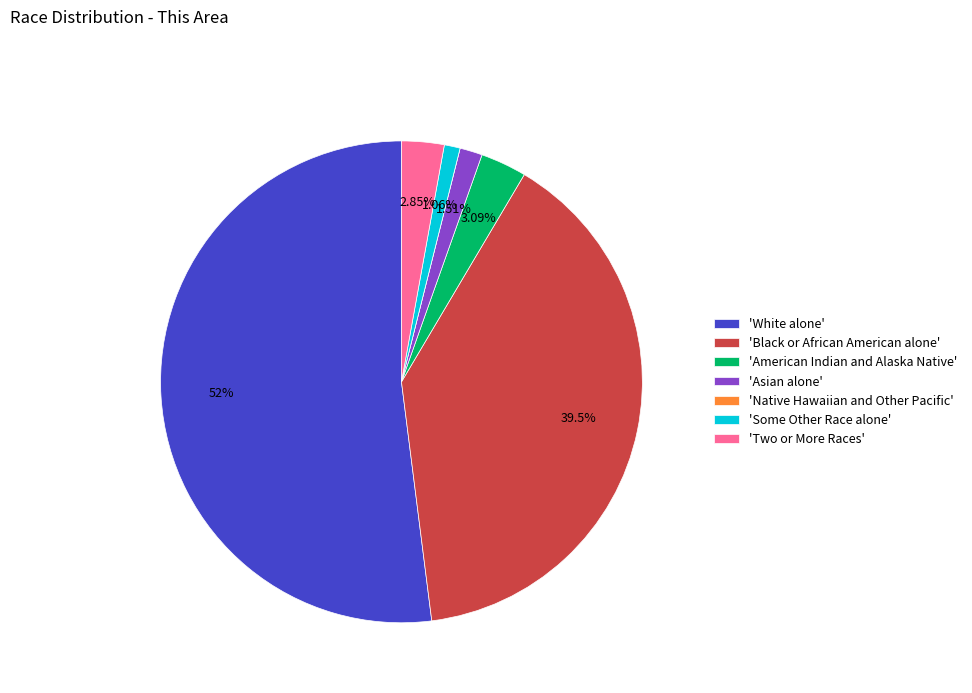

What is the largest slice in the pie chart?

'White alone'